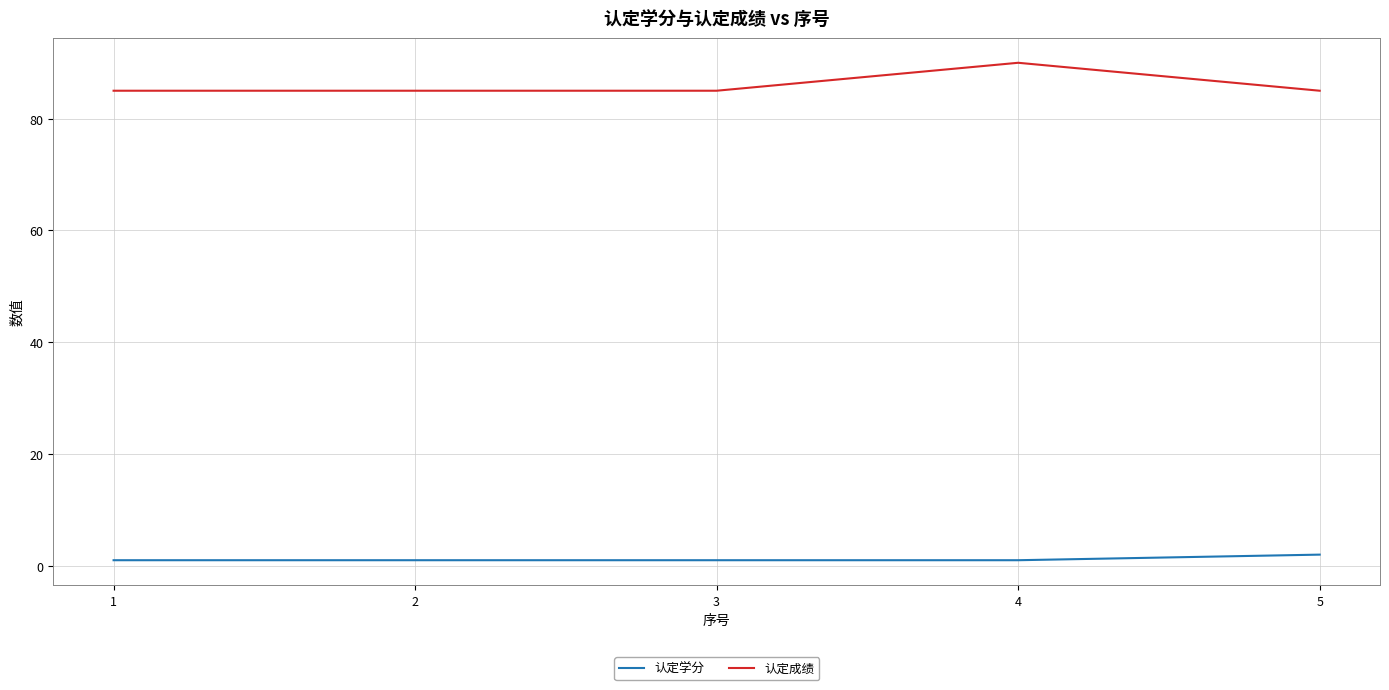

List the series in order of their peak value, highest first.

认定成绩, 认定学分